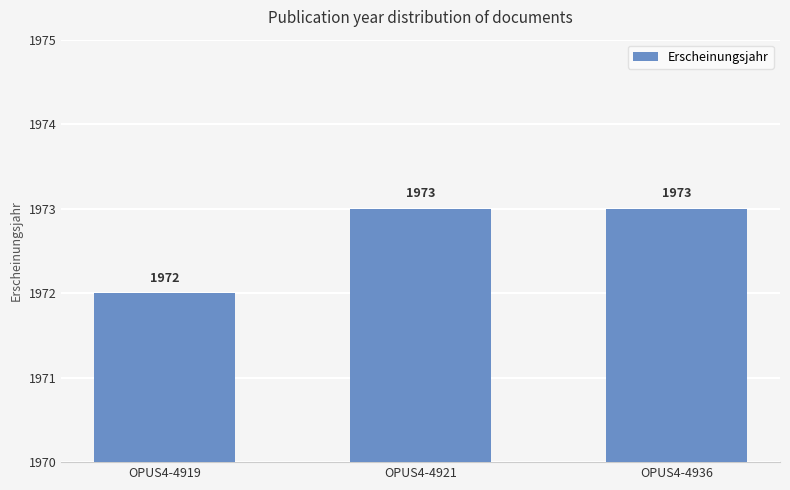

The chart shows a value of 3498 at OPUS4-4936. True or false?

False